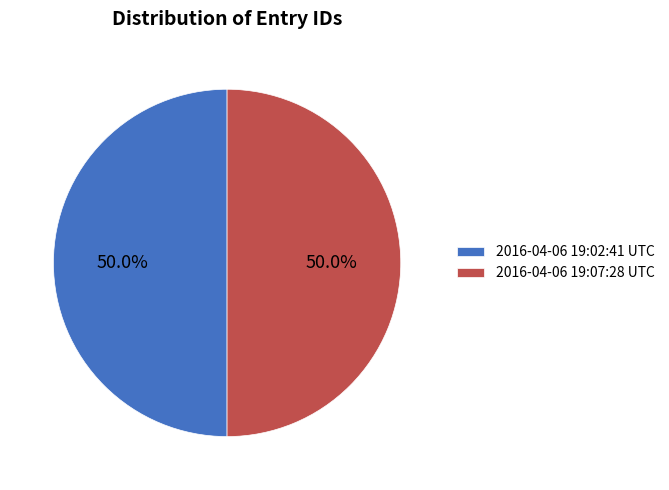

How many slices are in this pie chart?

2